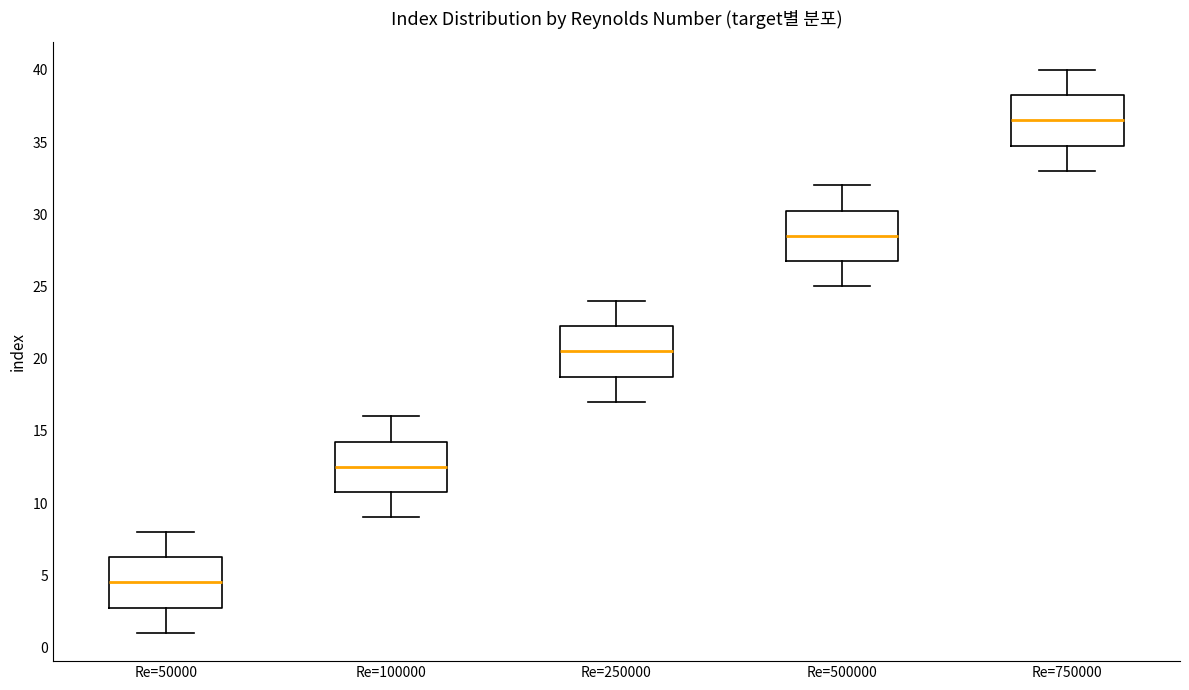

Where does the lower whisker of the box for Re=750000 end on the y-axis? The values are not printed on the chart, so give them approximately, as read against the axis.

33.0